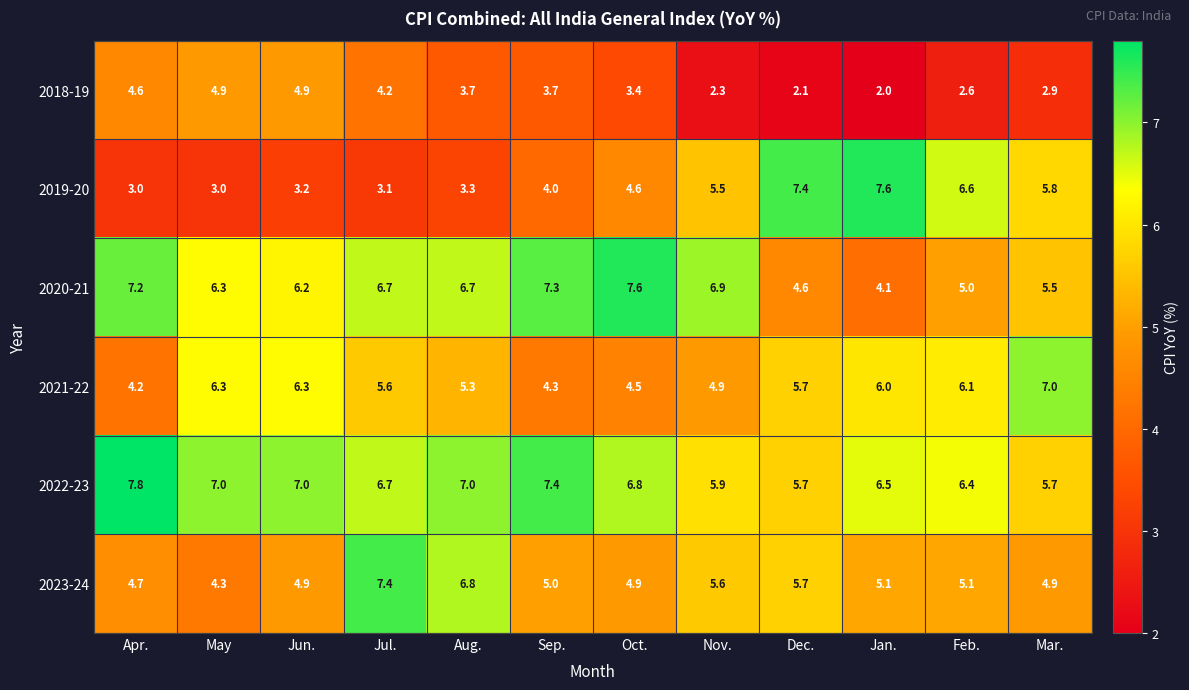

What is the maximum value shown in the chart?

7.8